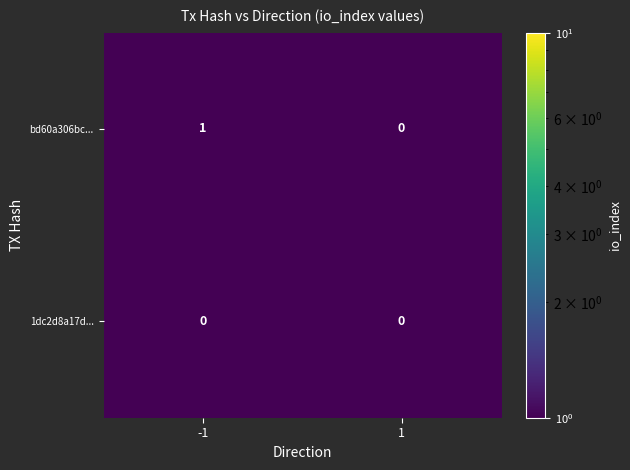

The bd60a306bc... series shows 1 at -1. True or false?

True